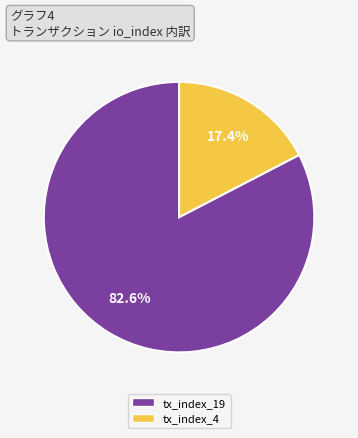

Between tx_index_4 and tx_index_19, which is larger?

tx_index_19